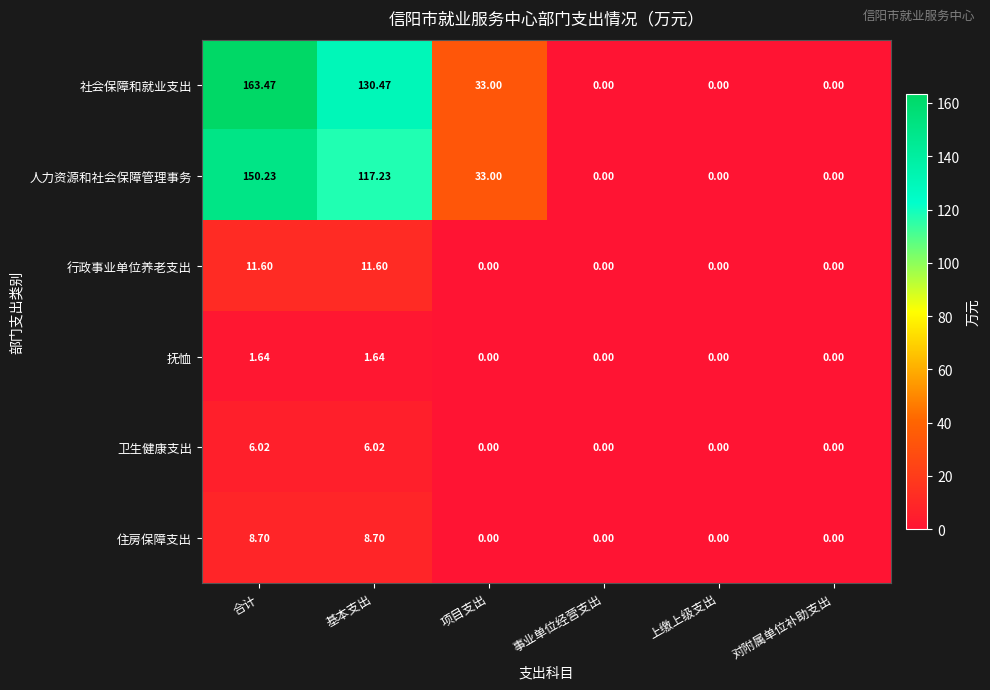

List the series in order of their peak value, lowest first.

抚恤, 卫生健康支出, 住房保障支出, 行政事业单位养老支出, 人力资源和社会保障管理事务, 社会保障和就业支出